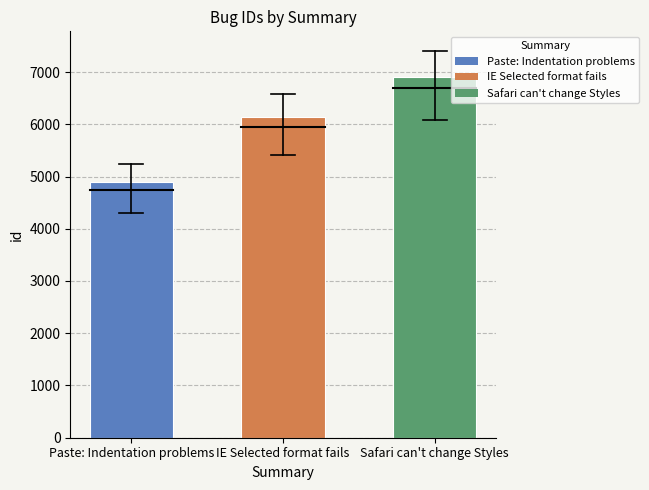

Rank the categories by value from highest to lowest.

Safari can't change Styles, IE Selected format fails, Paste: Indentation problems